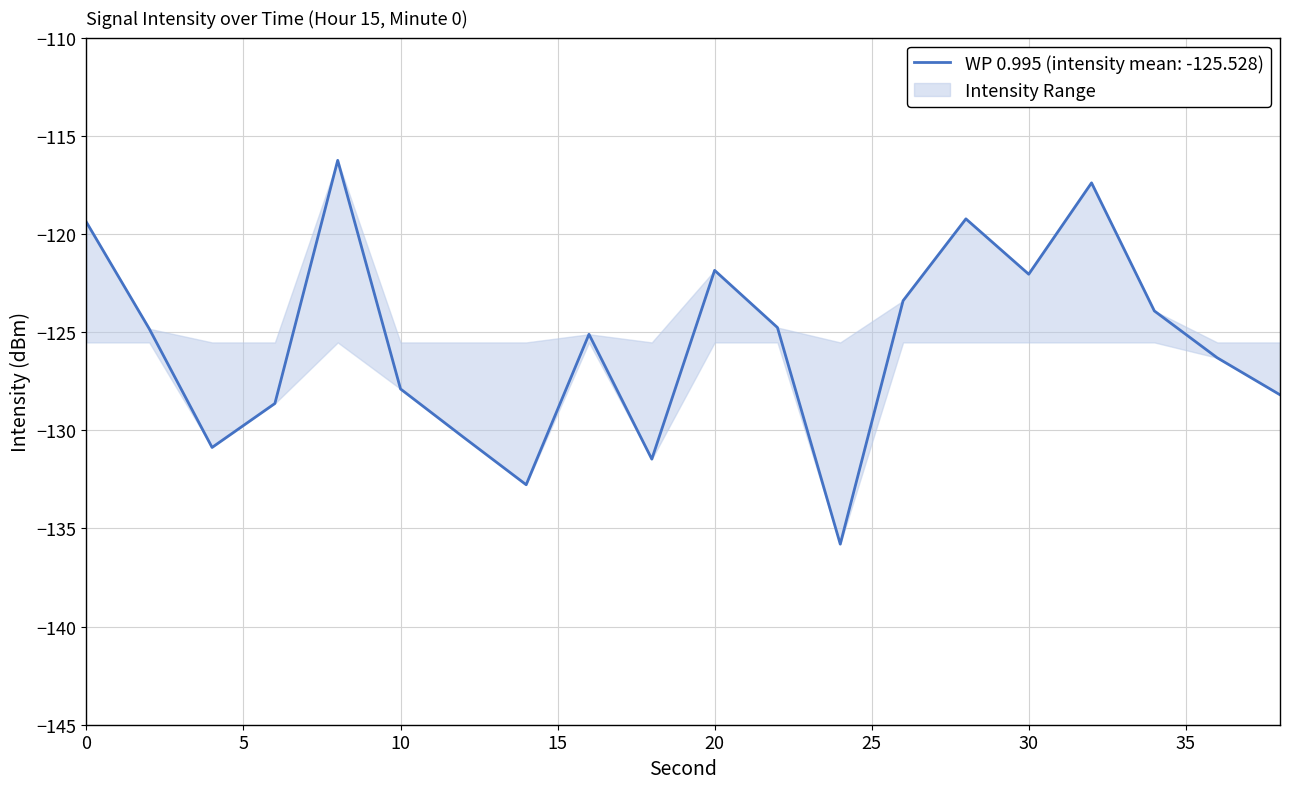

What is the change in value from 12 to 22?

+5.6